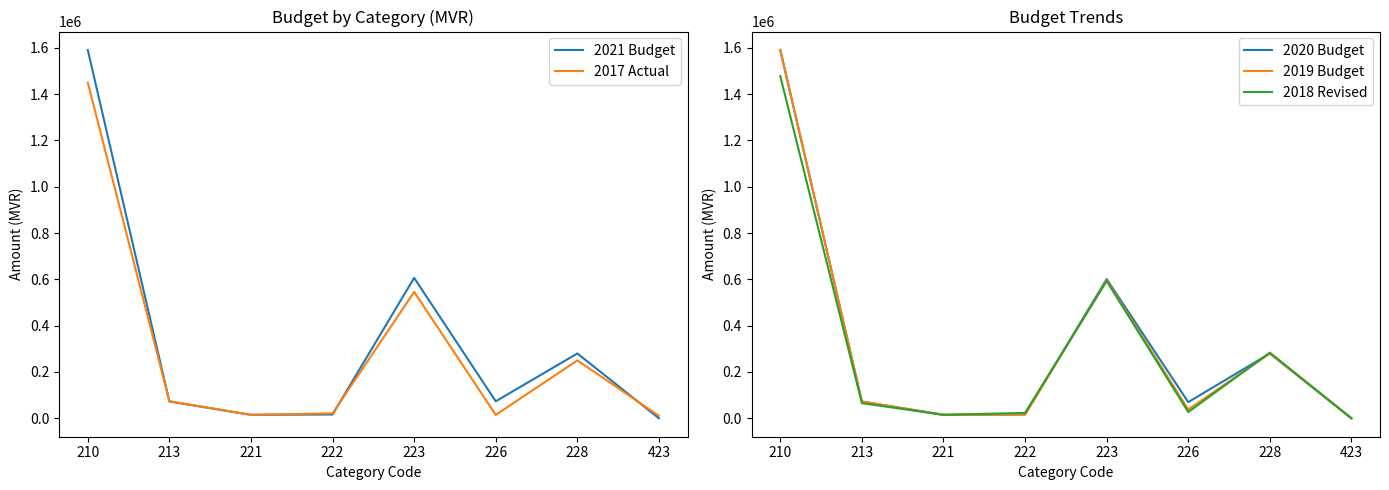

The value of 2021 Budget at 222 is 5343. True or false?

False